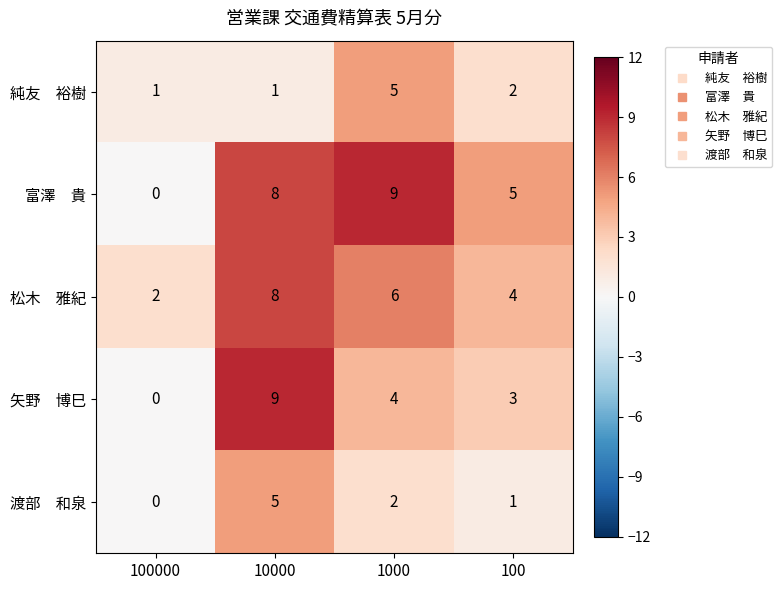

At which category is the sum across all series the highest?

10000